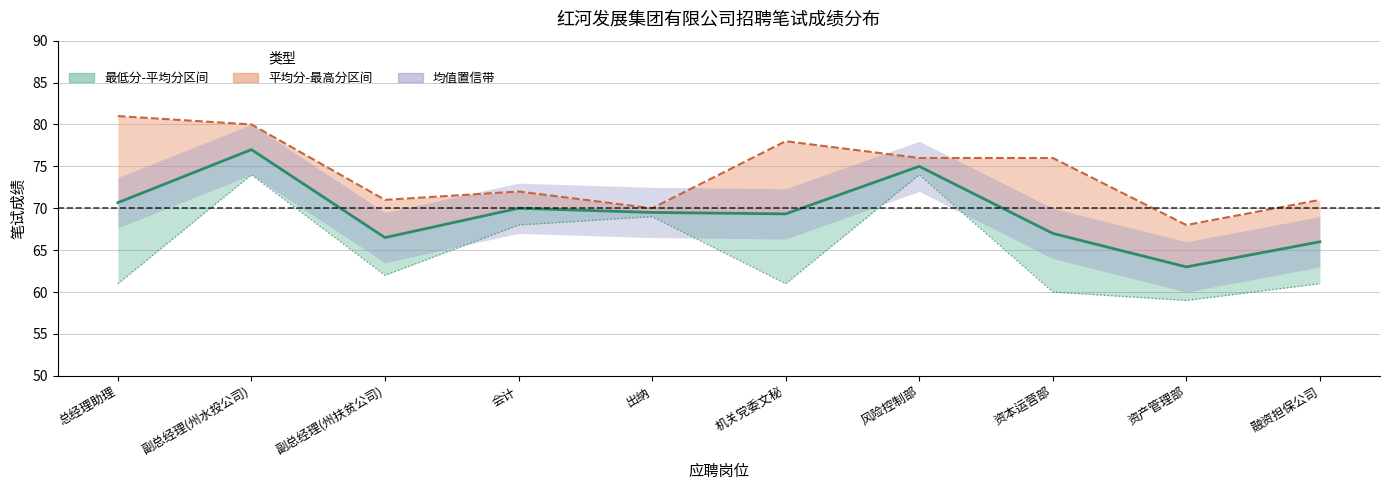

What position from the left is 副总经理(州扶贫公司)?

3